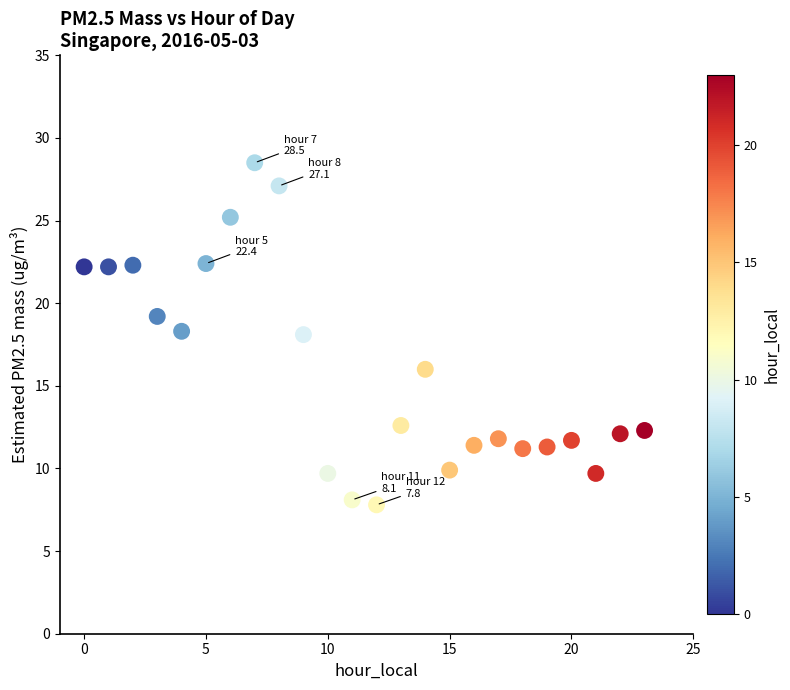

What is the range of Y values (max minus min)?

20.7